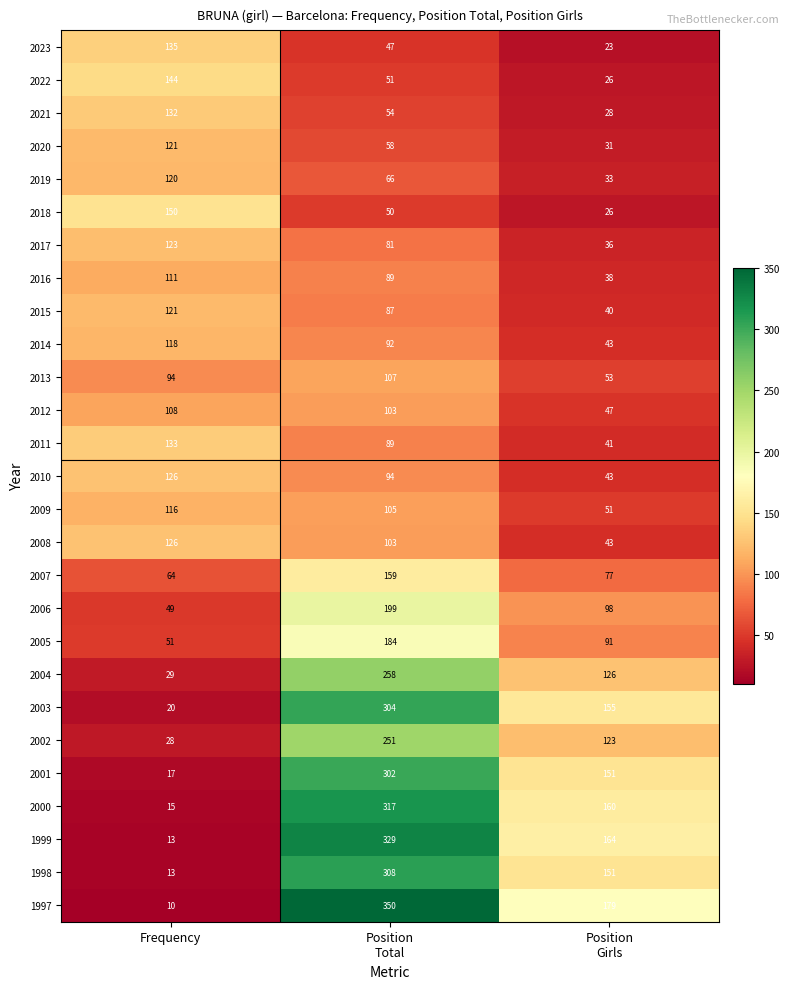

How many 1999 values are between 13 and 329?

3